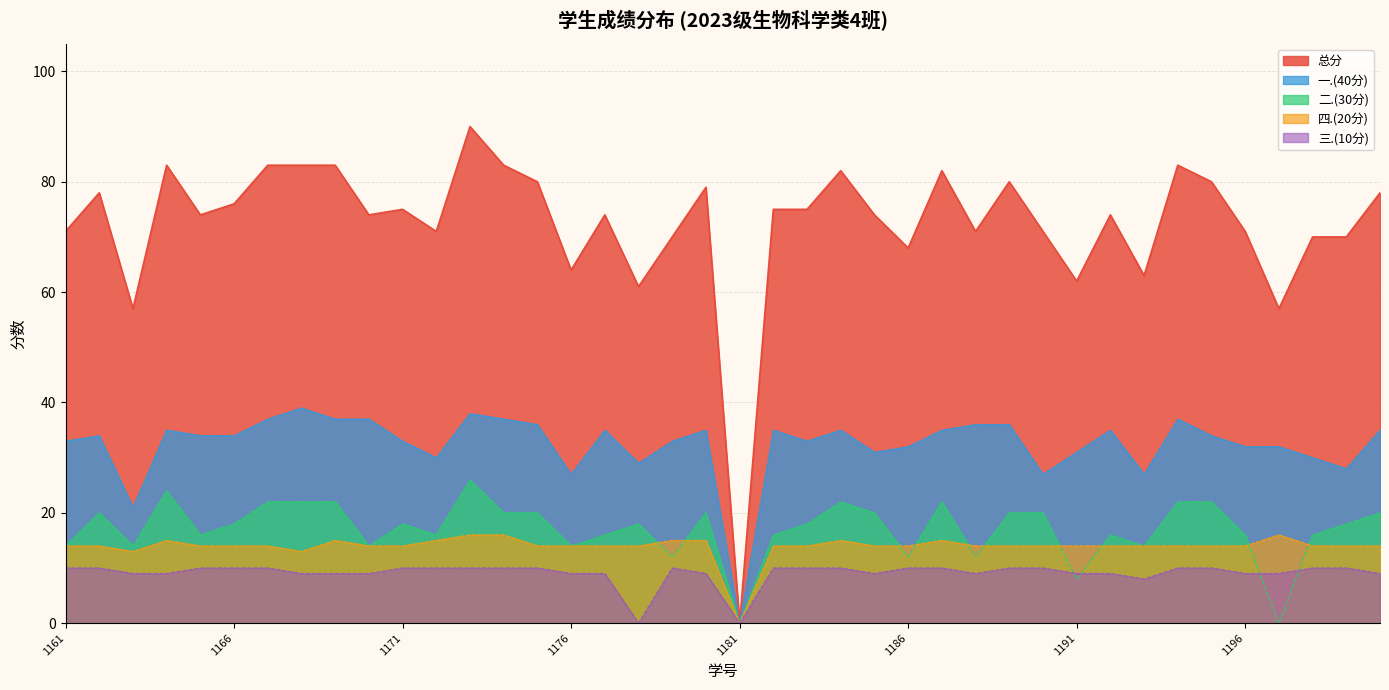

Which series has the widest spread of values?

总分